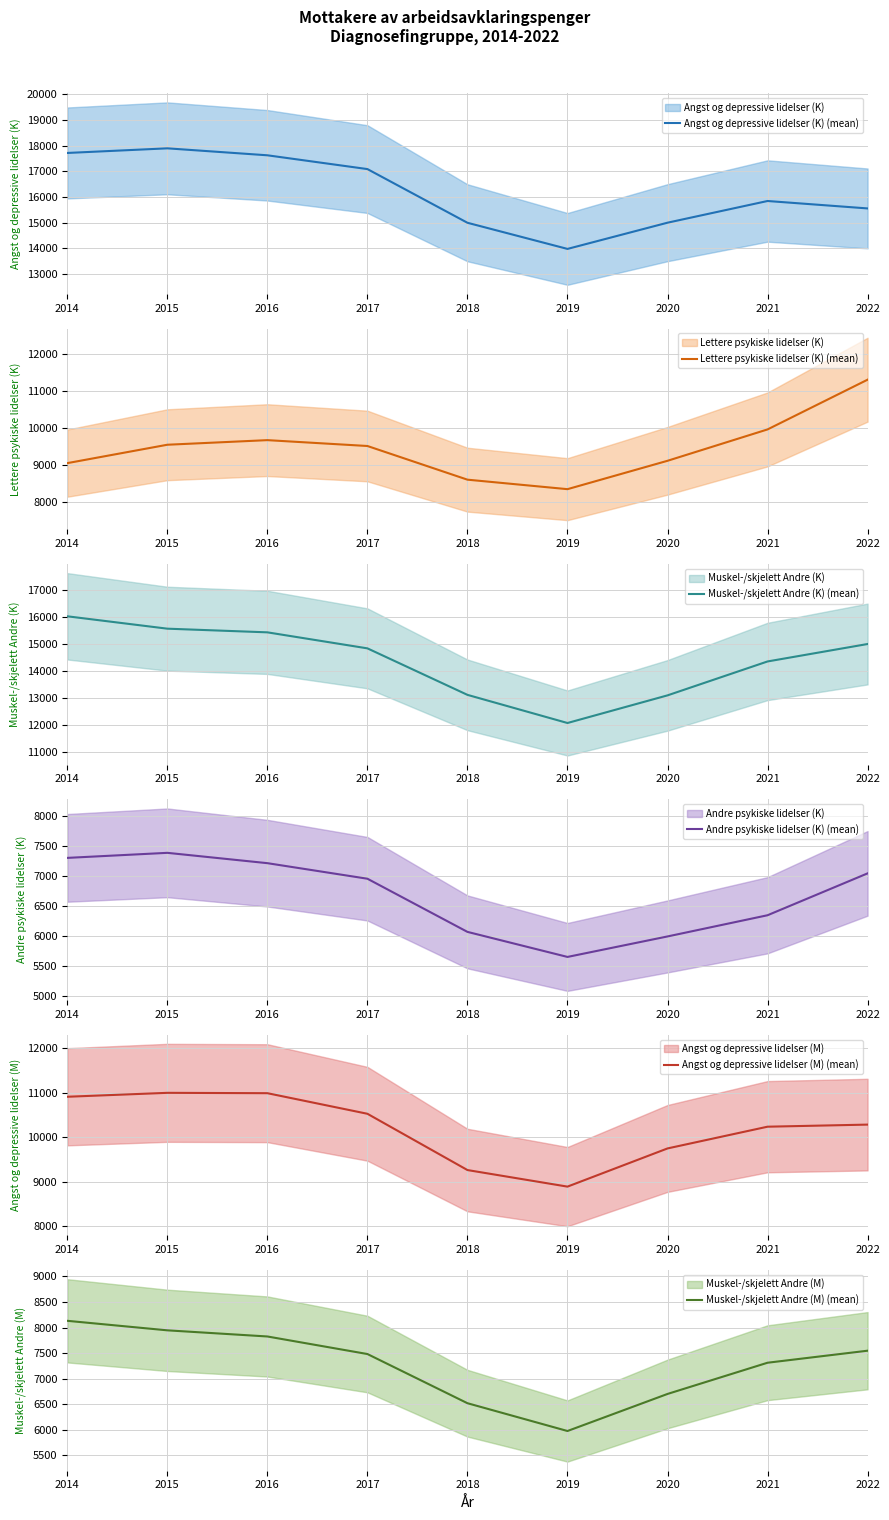

Reading left to right, list all the values displayed in this chart.

Angst og depressive lidelser (K) (mean): 17711	17891	17620	17083	14992	13974	14995	15840	15551
Lettere psykiske lidelser (K) (mean): 9060	9556	9680	9522	8614	8358	9123	9969	11310
Muskel-/skjelett Andre (K) (mean): 16018	15559	15423	14829	13104	12060	13085	14343	14990
Andre psykiske lidelser (K) (mean): 7301	7385	7213	6954	6069	5652	5993	6346	7043
Angst og depressive lidelser (M) (mean): 10908	10996	10988	10526	9263	8891	9748	10236	10283
Muskel-/skjelett Andre (M) (mean): 8131	7945	7825	7482	6521	5978	6702	7312	7547